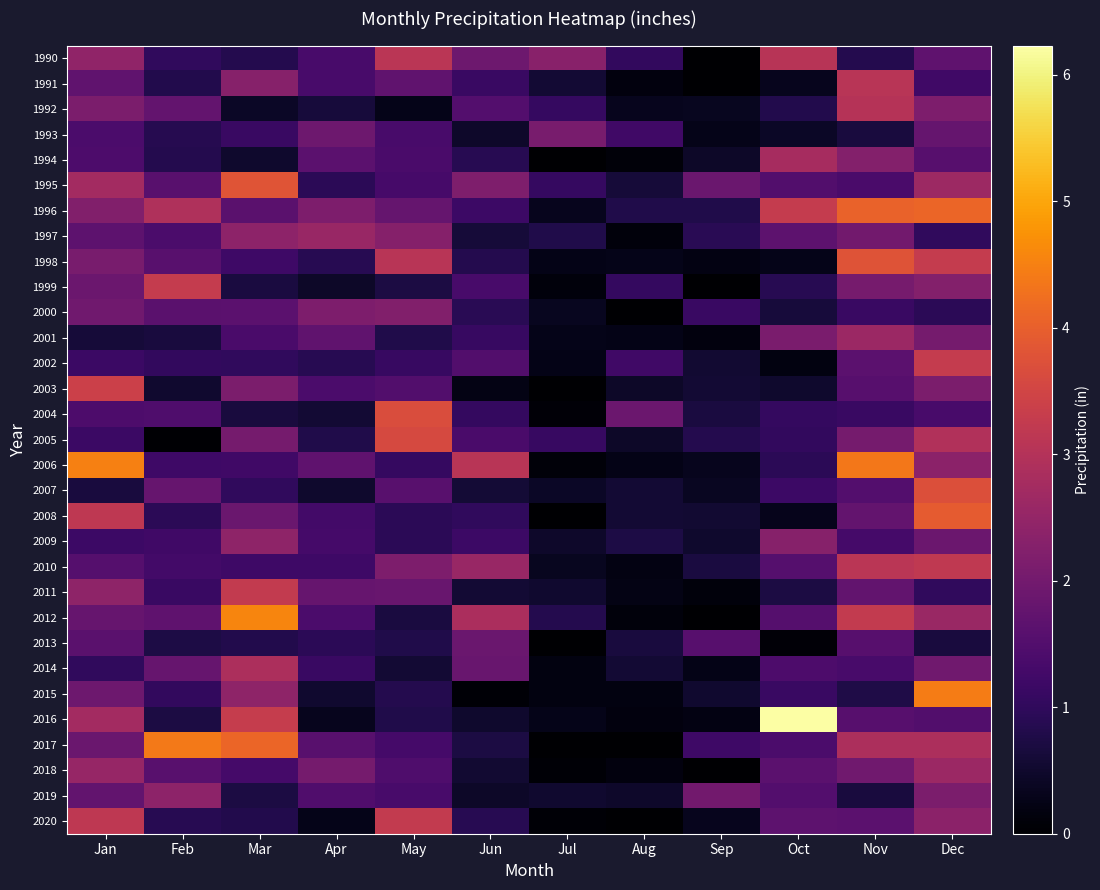

At which category is the sum across all series the highest?

Dec